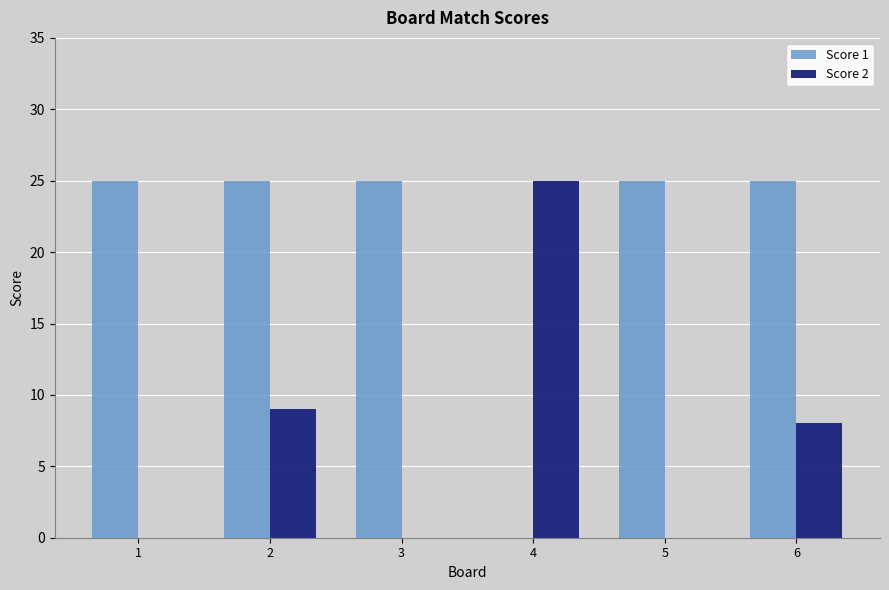

Where is Score 2 nearest to the value 12?

2